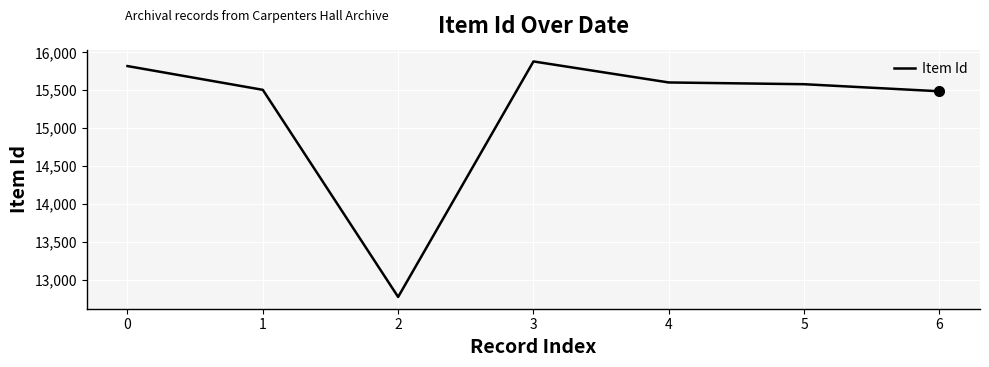

What is the sum of the values at 0 and 4?

31422